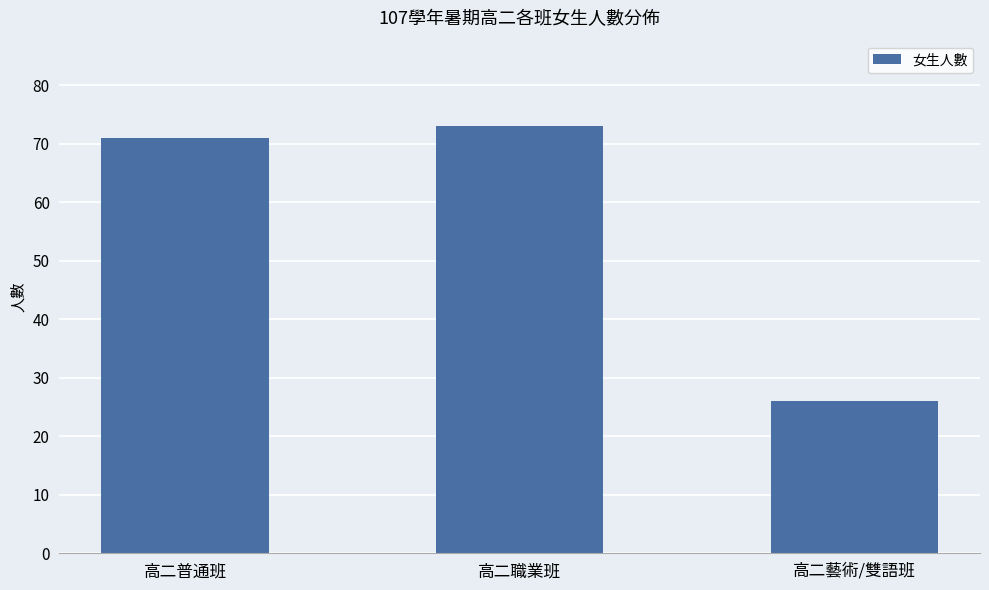

Reading right to left, list all the values displayed in this chart.

26	73	71